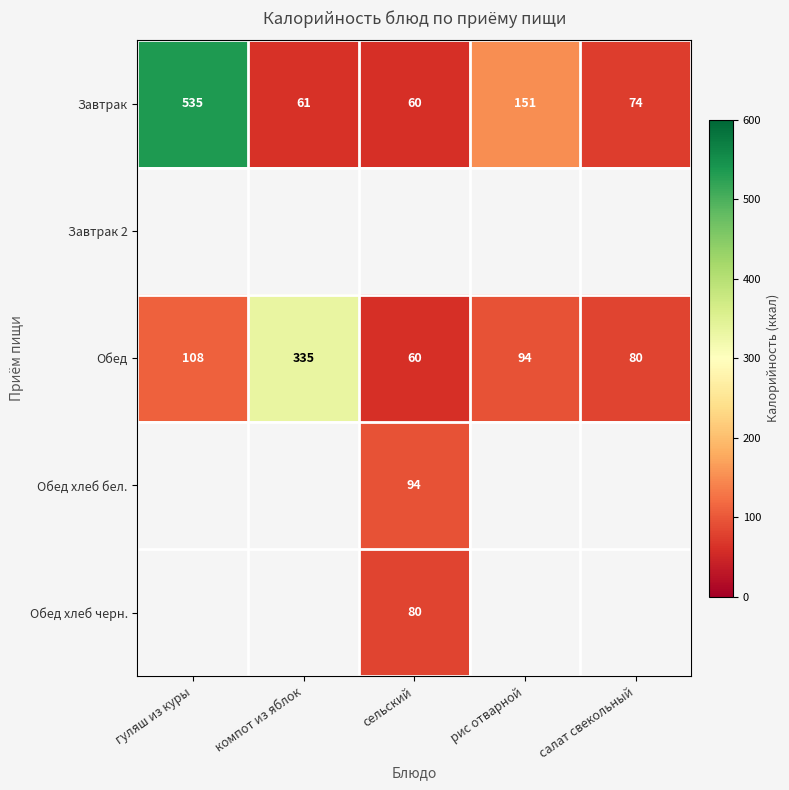

List the labels in order of Обед value, largest first.

компот из яблок, гуляш из куры, рис отварной, салат свекольный, сельский